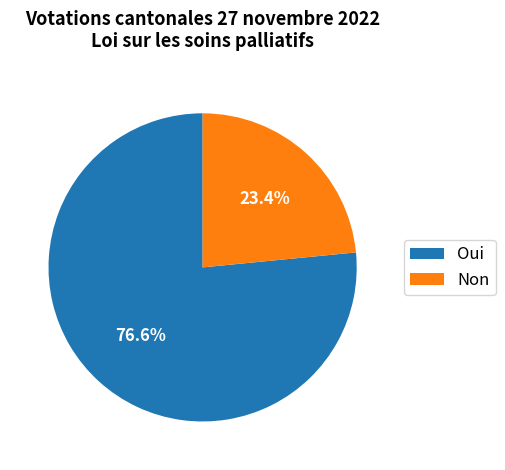

Approximately how many times larger is the value at Oui compared to Non?

3.3